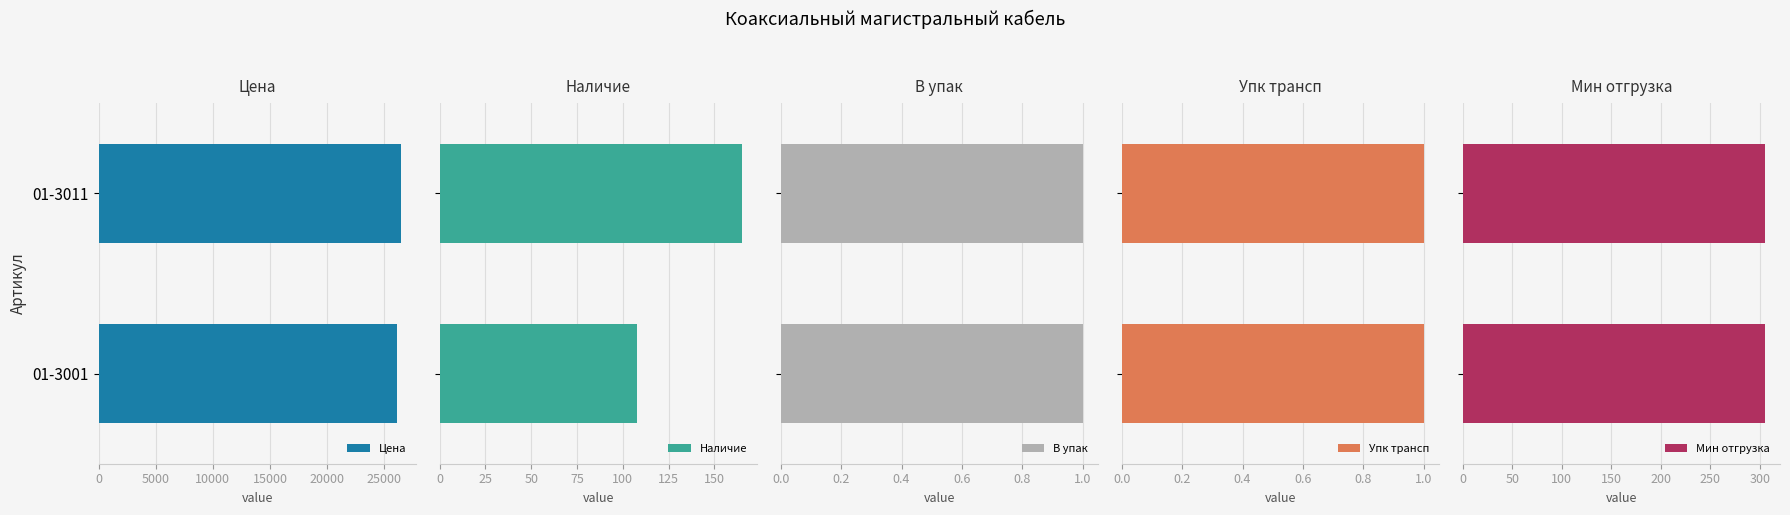

What is the sum of all Цена values?

52607.2